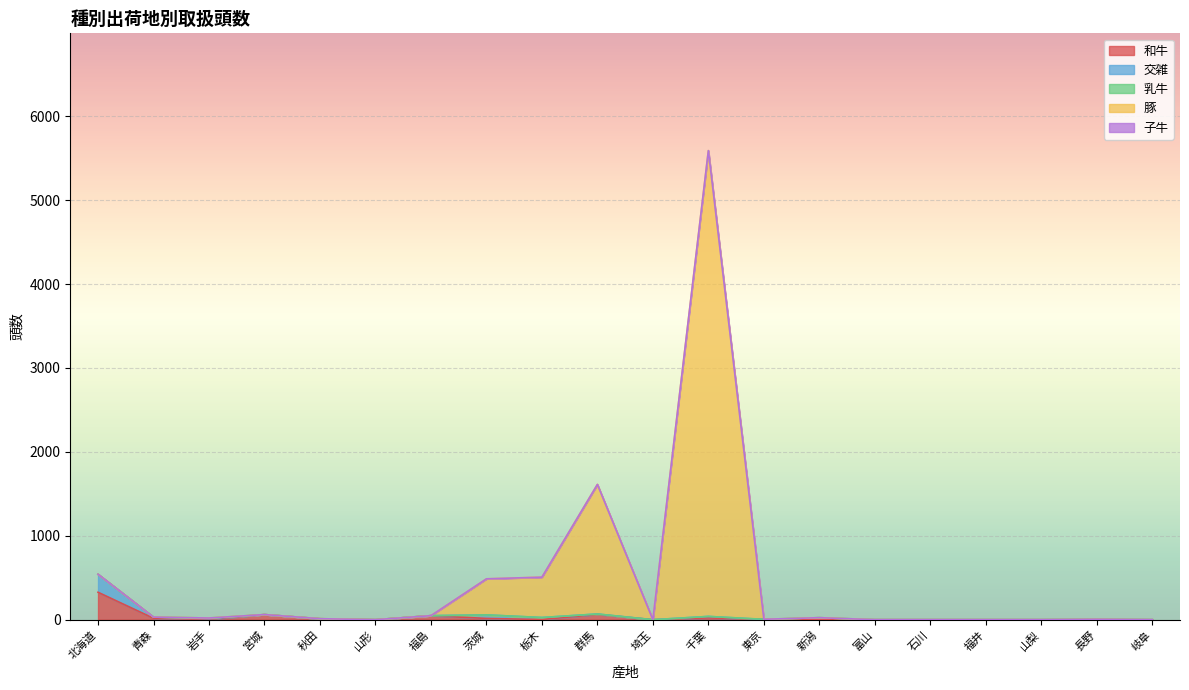

What is the label of the 1st point from the right?

岐阜